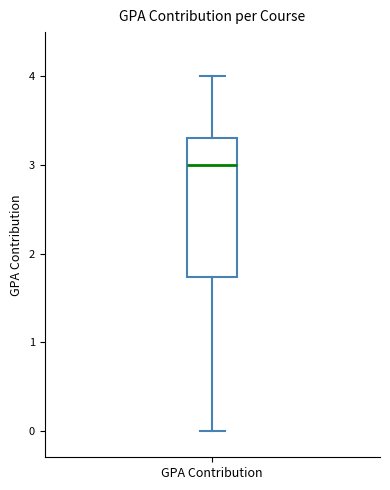

Where does the upper whisker of the box for GPA Contribution end on the y-axis? The values are not printed on the chart, so give them approximately, as read against the axis.

4.0